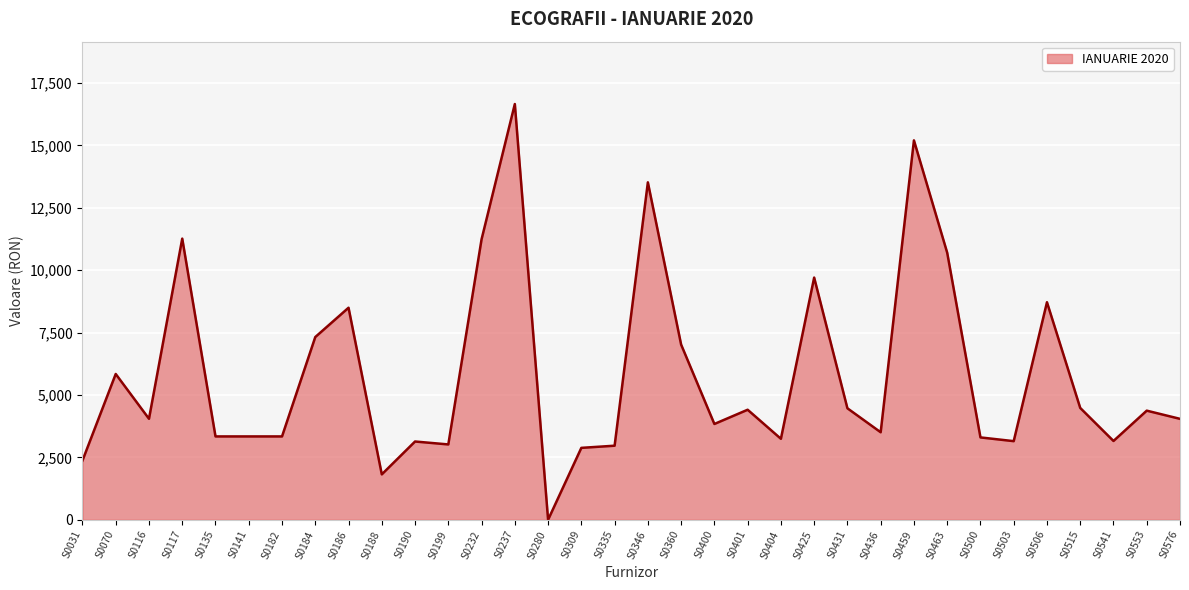

Does the chart have visible grid lines?

Yes